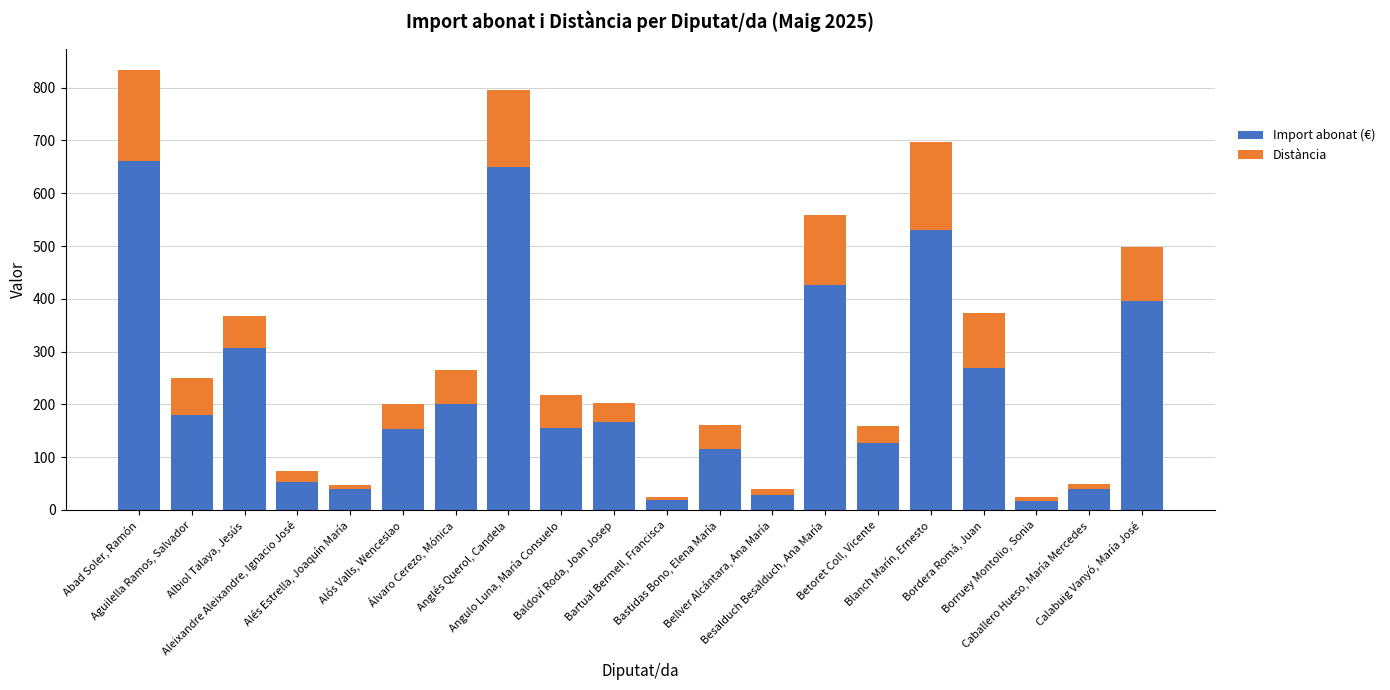

What is the average value of the Import abonat (€) series?

226.8